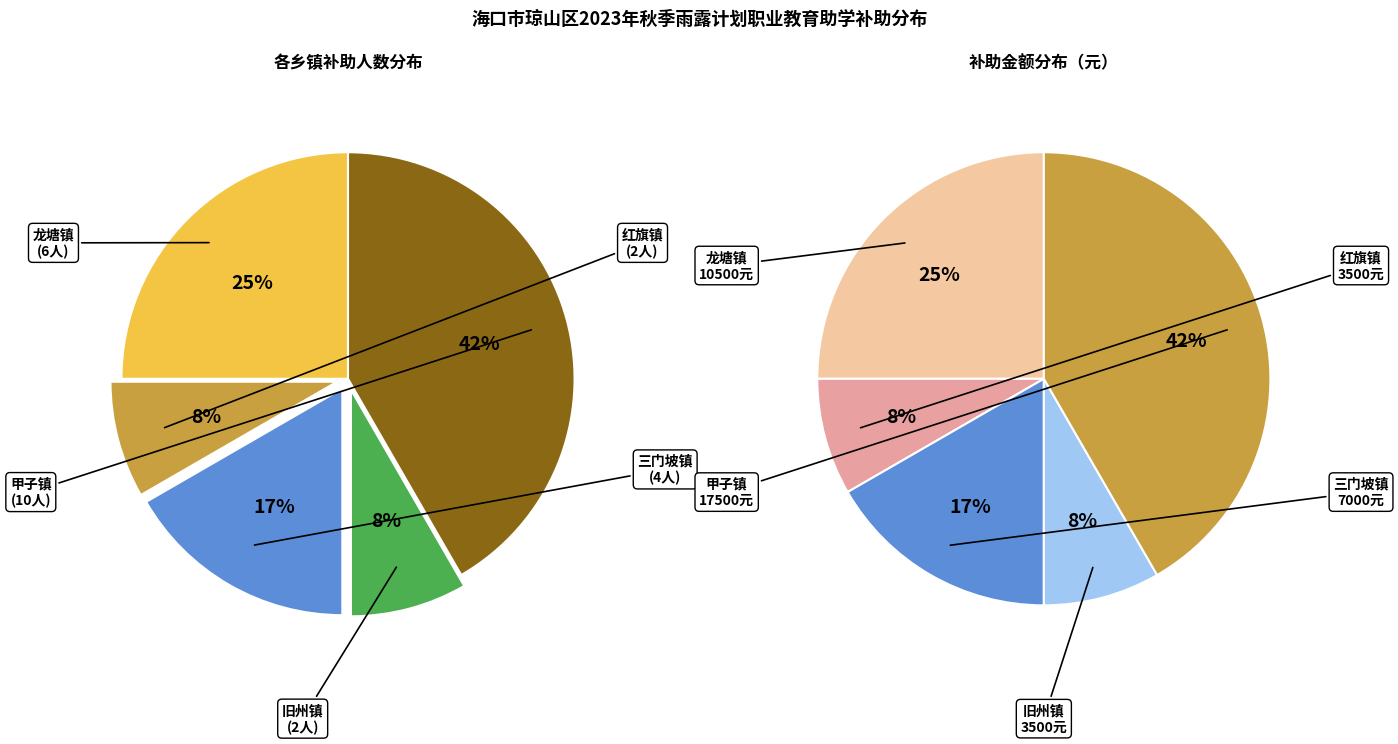

Rank the categories by value from lowest to highest.

红旗镇, 旧州镇, 三门坡镇, 龙塘镇, 甲子镇